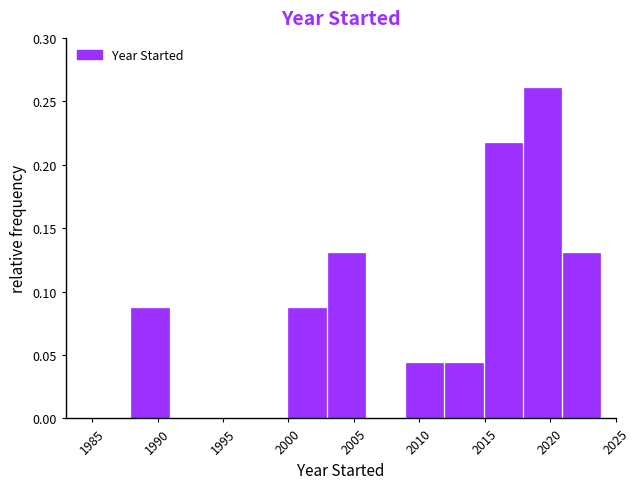

How tall is the bar that spans 2015 to 2018 on the x-axis? The values are not printed on the chart, so give them approximately, as read against the axis.

0.215